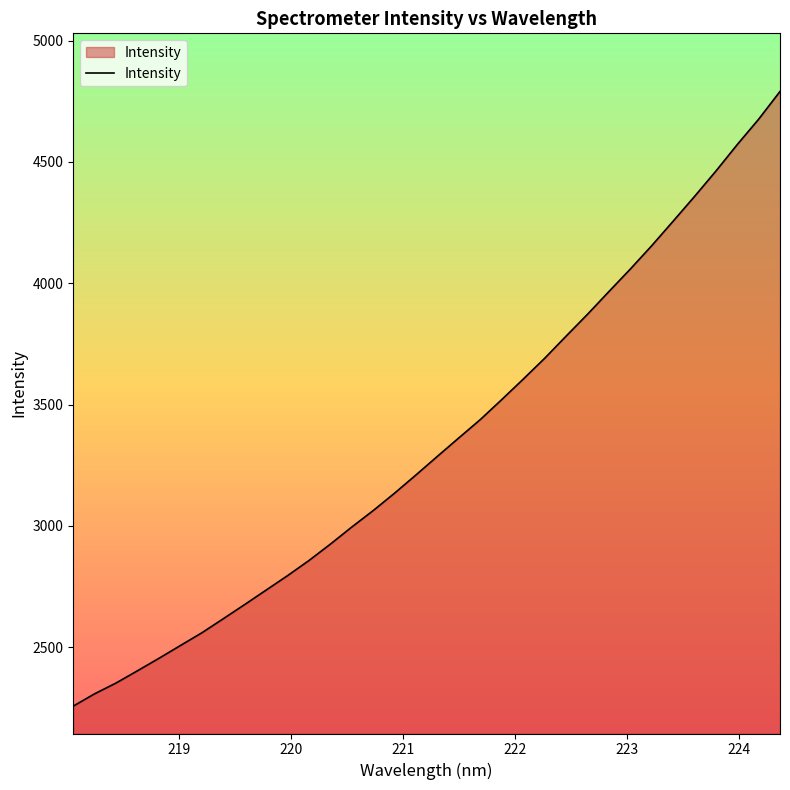

What is the difference between the maximum and minimum values?

2532.8